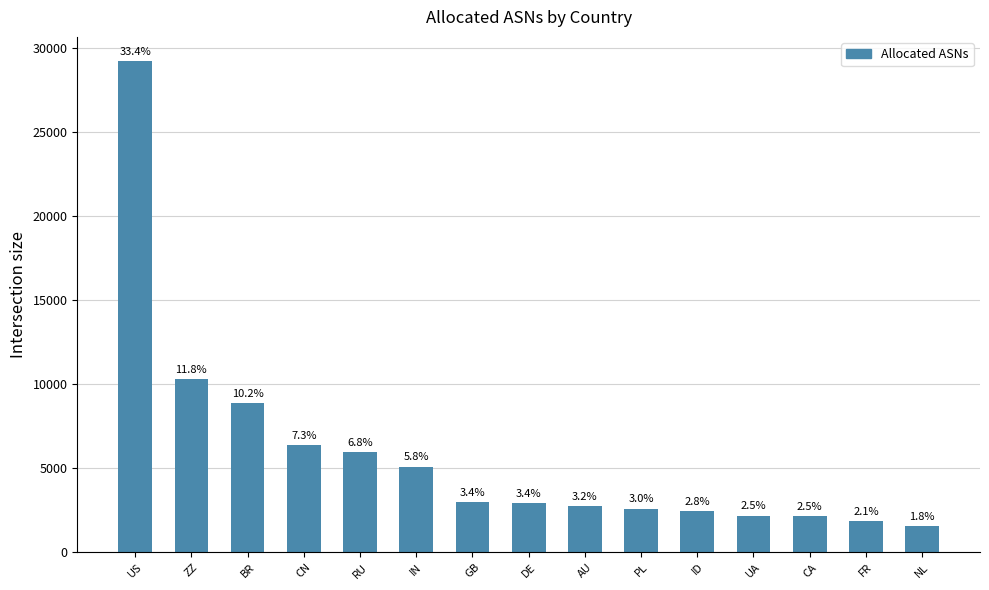

What is the minimum value shown in the chart?

1557